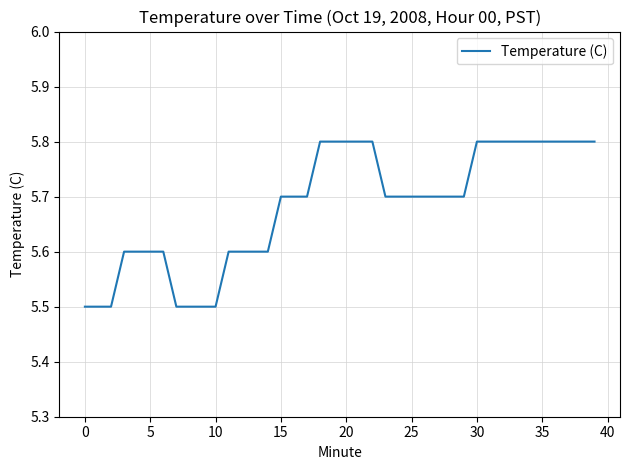

What is the maximum value shown in the chart?

5.8